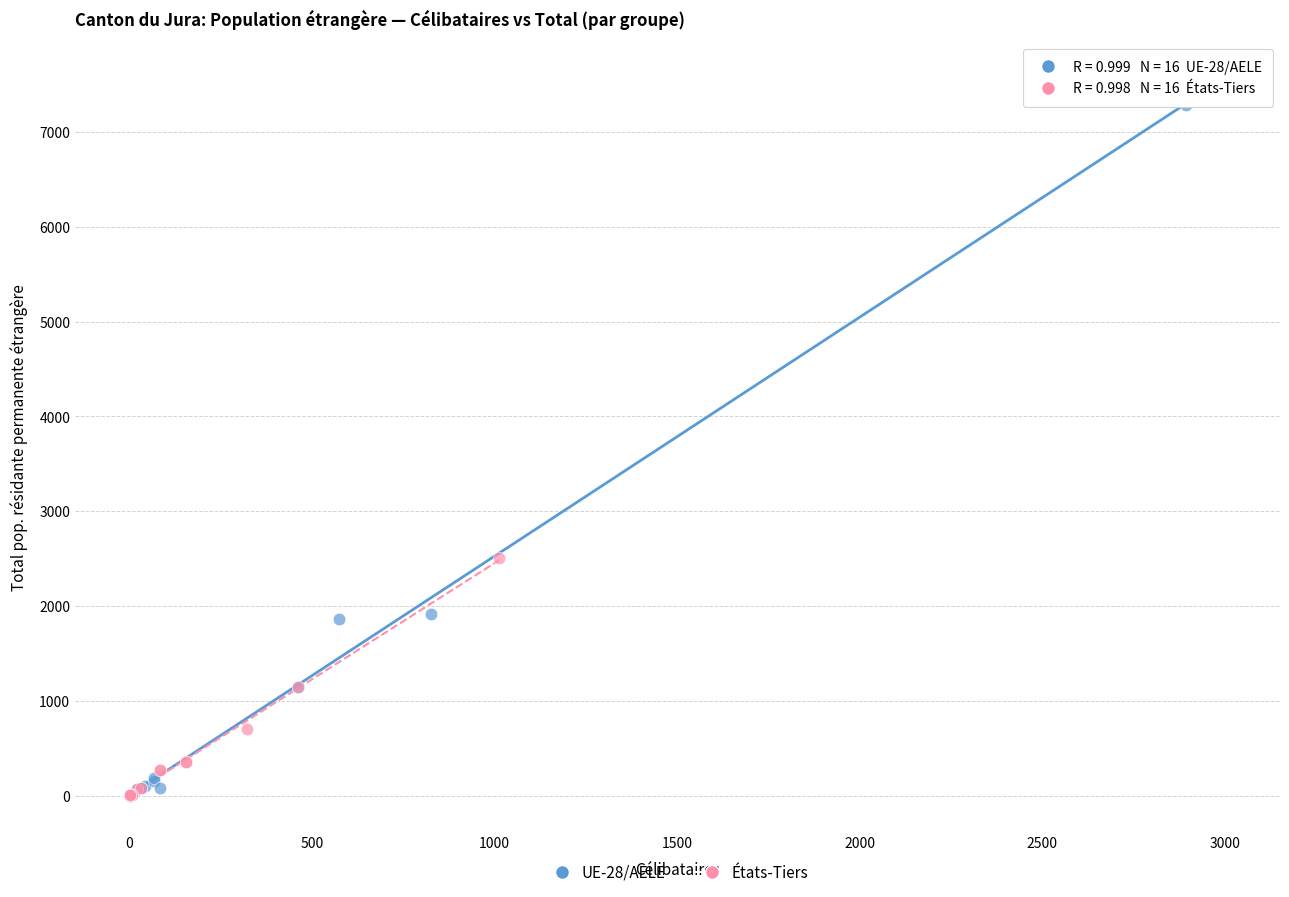

Which series has the widest spread of Y values?

UE-28/AELE